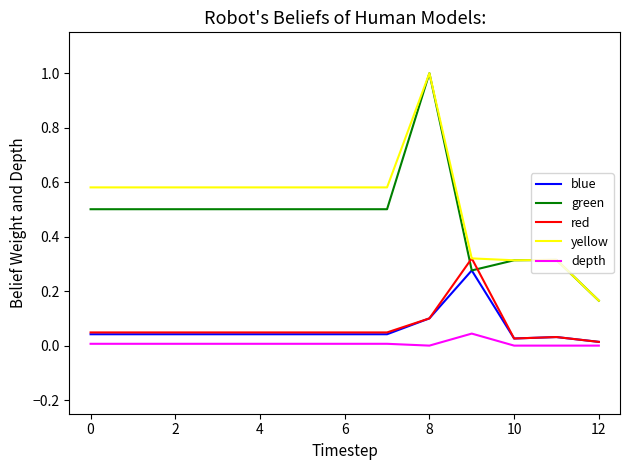

True or false: green and depth cross at least once.

False